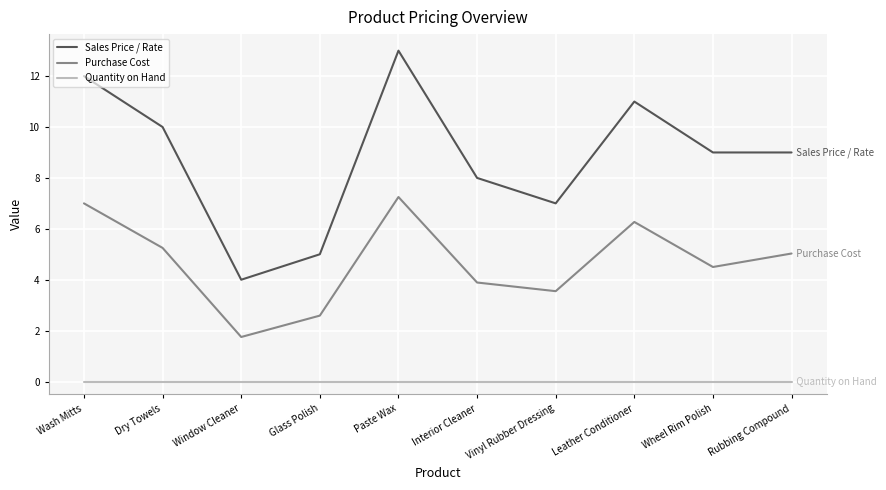

At which category does Sales Price / Rate reach its first local peak?

Paste Wax